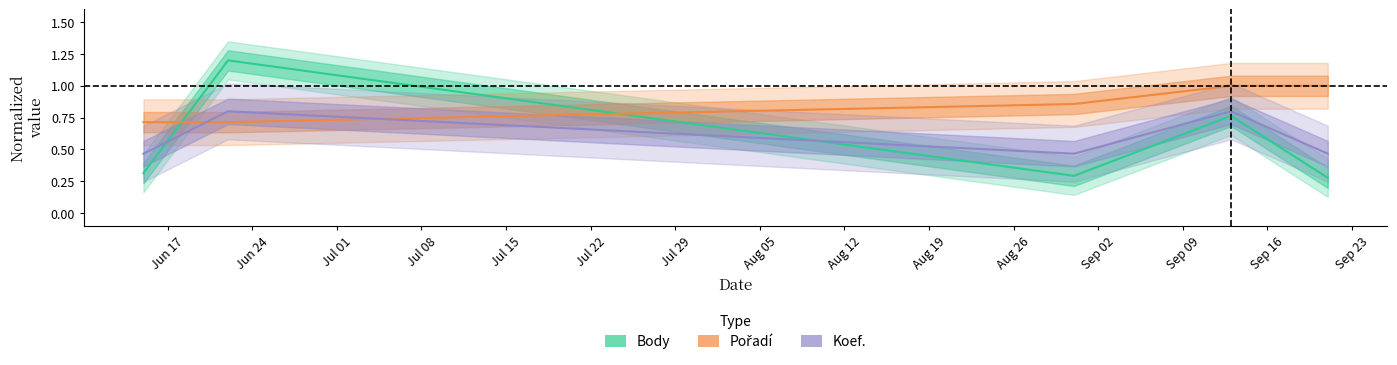

What is the value of the Body point at the 2nd from the left?

1.2